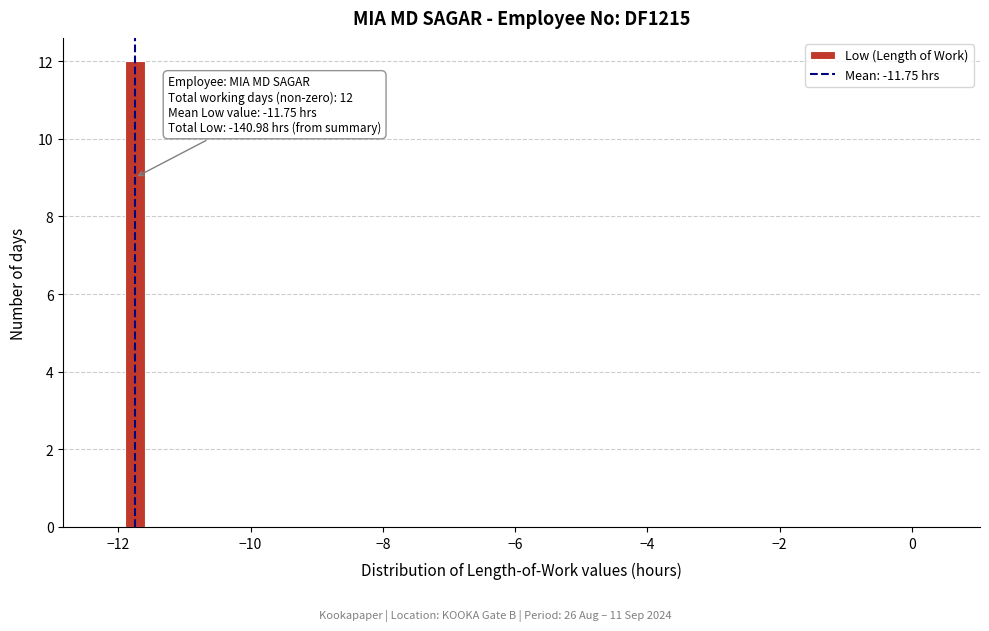

Around what value on the x-axis is the tallest bar? Give the approximate position of its centre, as read against the axis.

-11.8